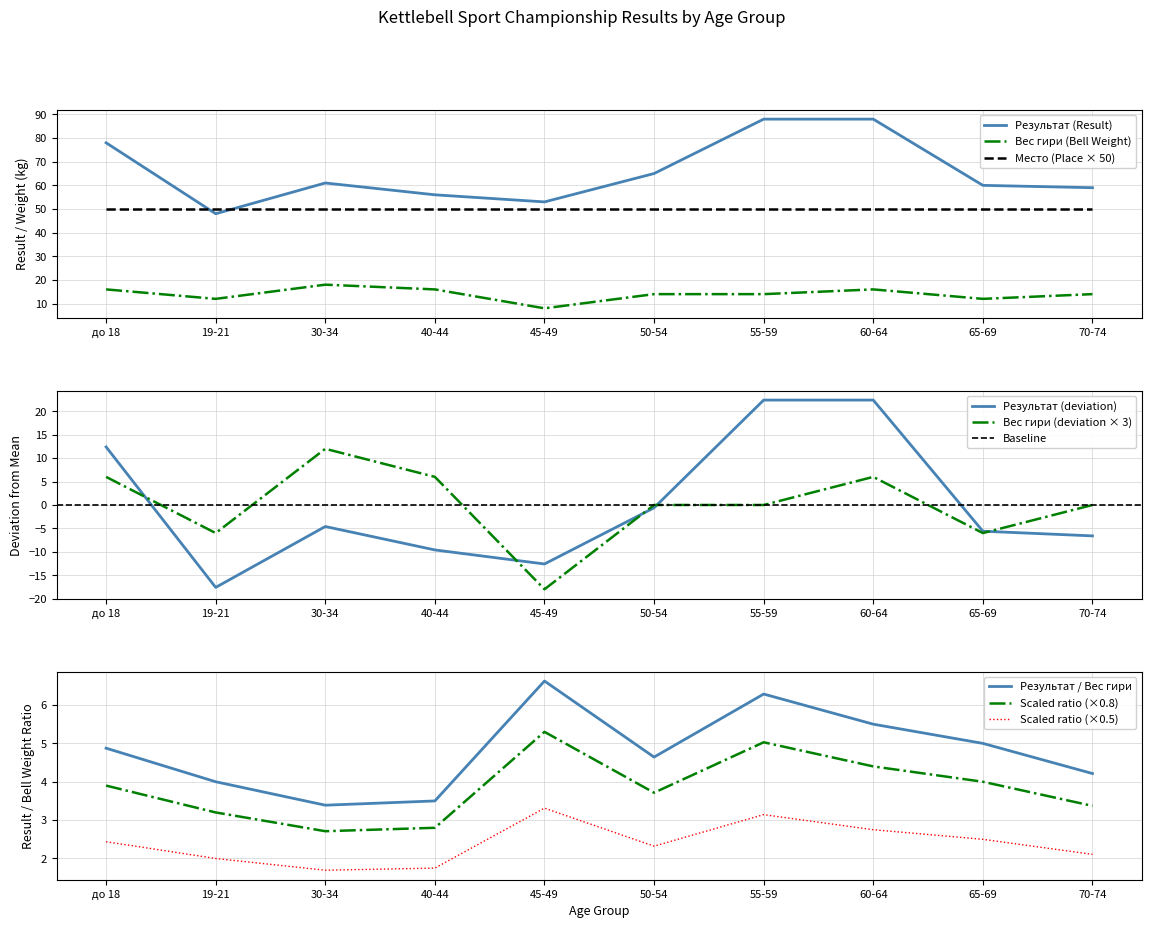

Rank the categories by Результат value from lowest to highest.

19-21, 45-49, 40-44, 70-74, 65-69, 30-34, 50-54, до 18, 55-59, 60-64